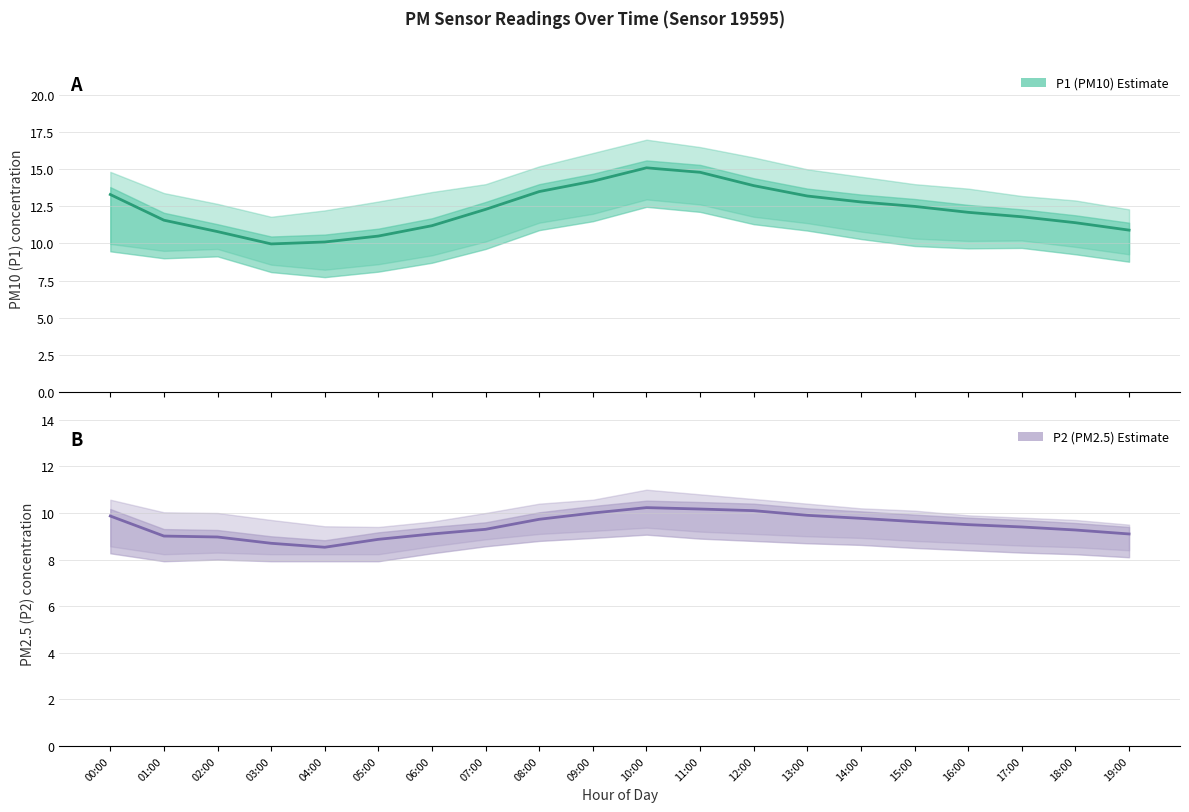

Reading left to right, transcribe all the data shown in this chart.

P1 (PM10): 13.3	11.6	10.8	10.0	10.1	10.5	11.2	12.3	13.5	14.2	15.1	14.8	13.9	13.2	12.8	12.5	12.1	11.8	11.4	10.9
P2 (PM2.5): 9.9	9.0	9.0	8.7	8.5	8.9	9.1	9.3	9.7	10.0	10.2	10.2	10.1	9.9	9.8	9.6	9.5	9.4	9.3	9.1